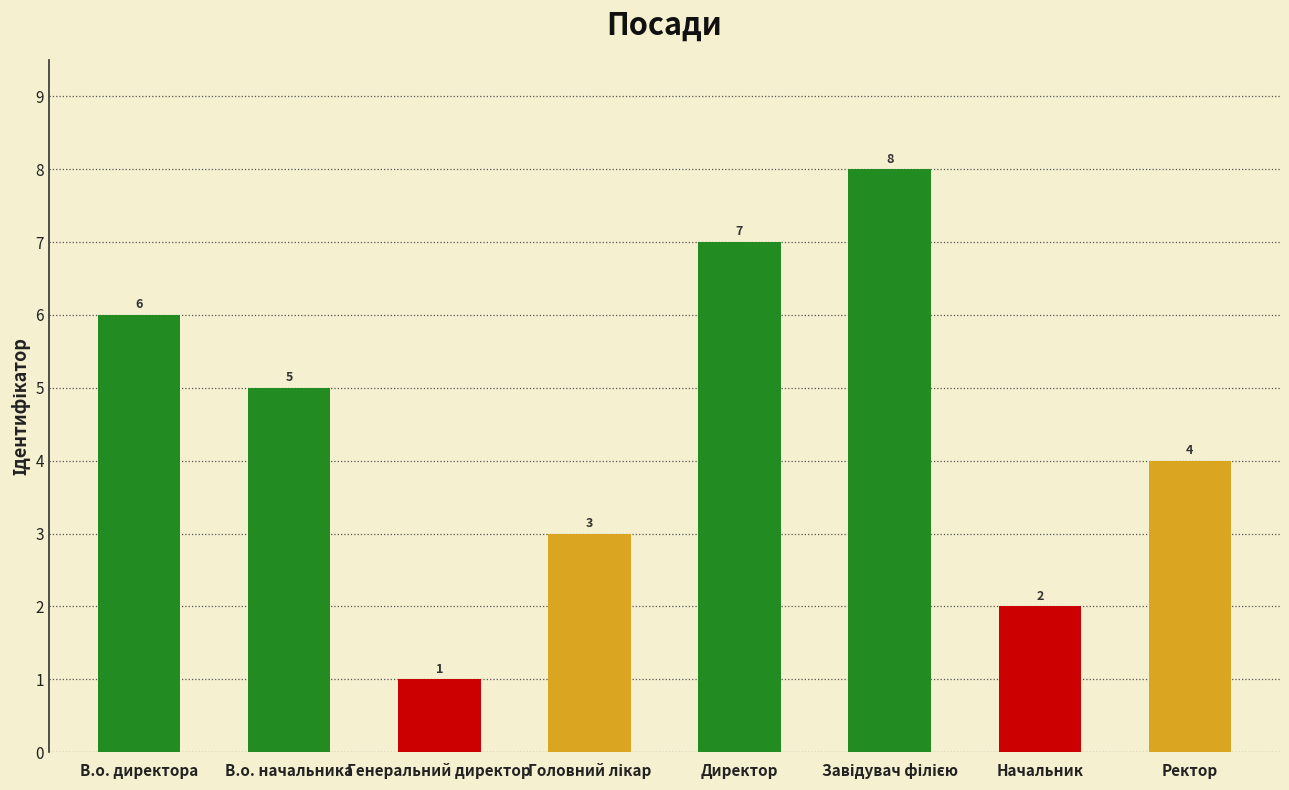

Is it true that the value at Начальник is 4?

False